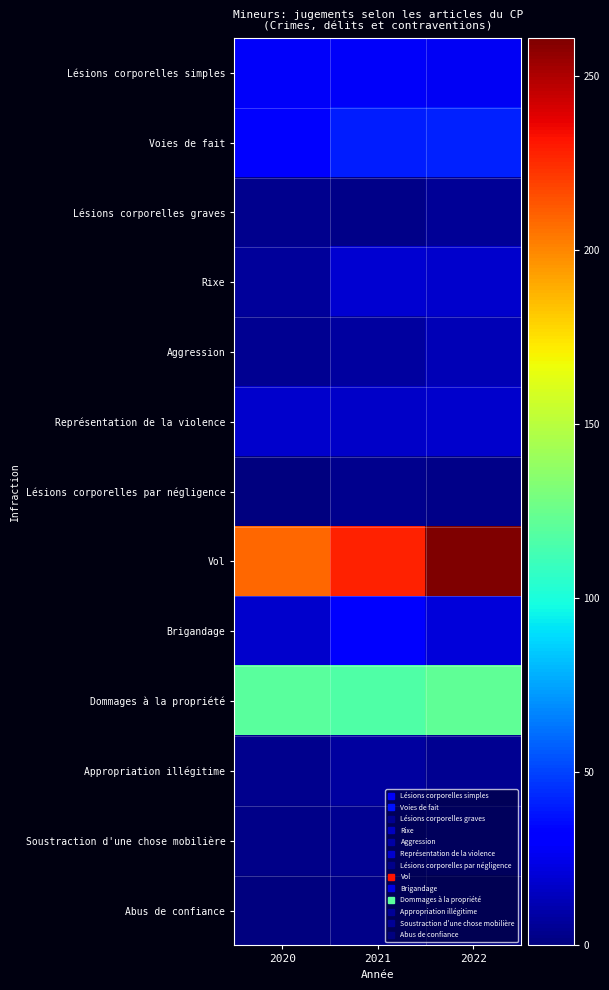

Which has a higher value, 2020 or 2021?

2020